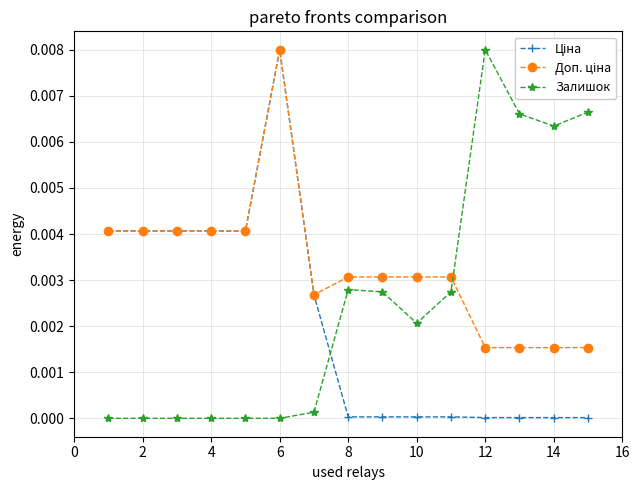

Does the chart have visible grid lines?

Yes